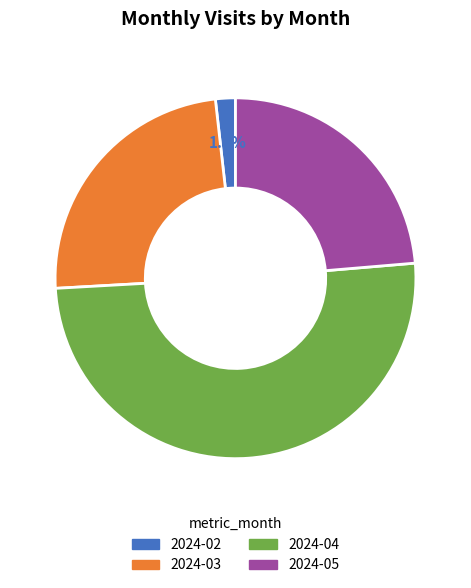

Count the number of slices in the pie.

4